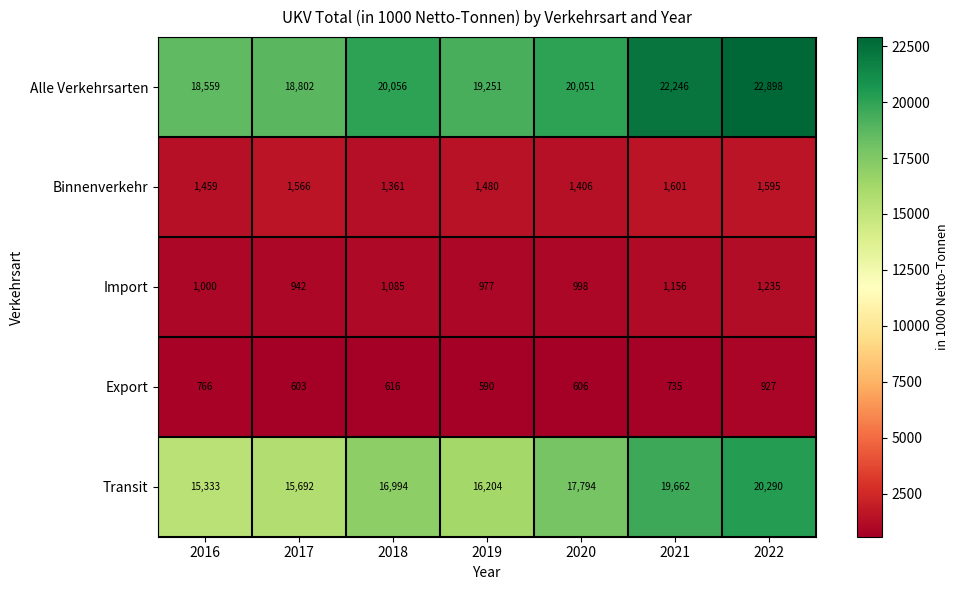

How many data points in Import are less than 1000?

3